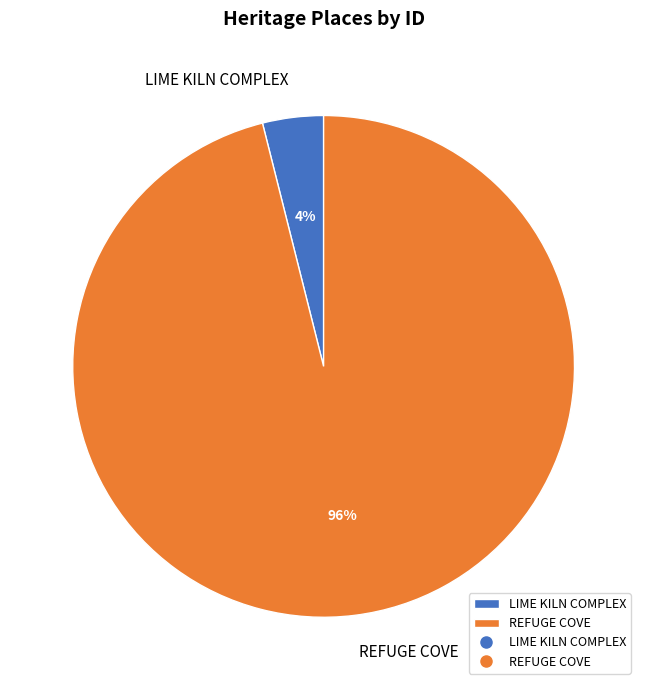

Which slice is the smallest?

LIME KILN COMPLEX